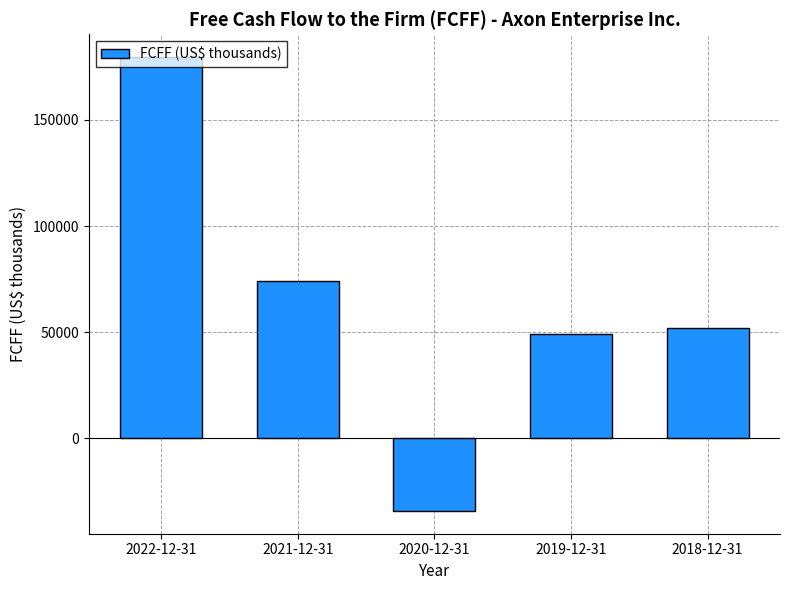

At which category does the chart reach its minimum across all series?

2020-12-31